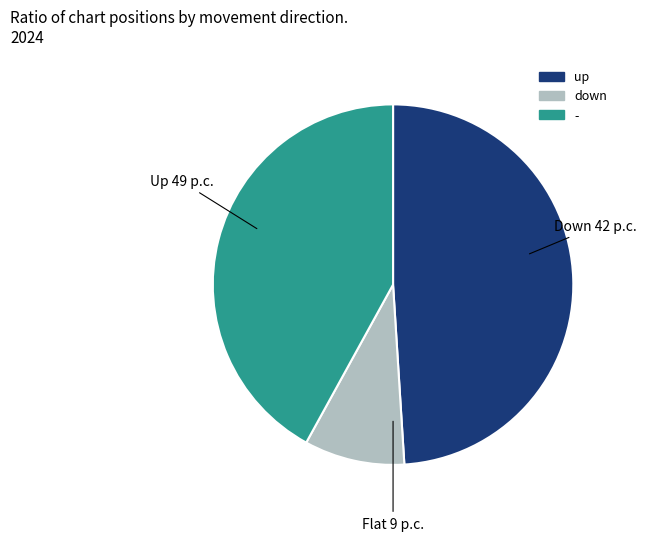

Count the number of slices in the pie.

3